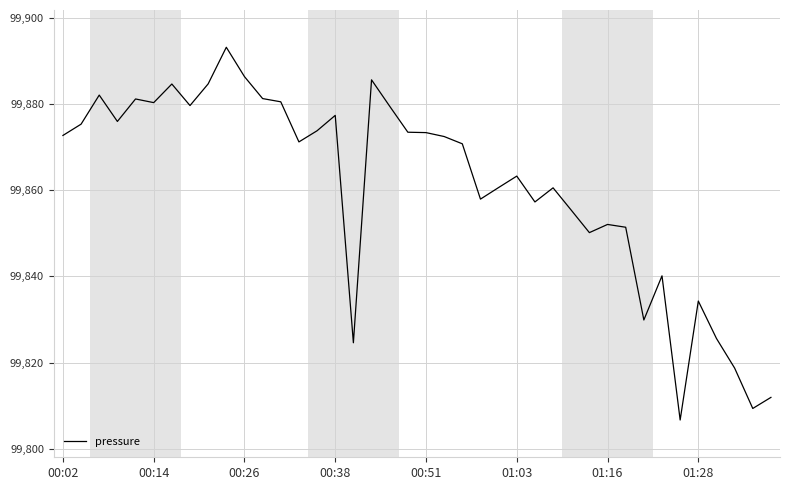

What is the greatest value displayed?

99893.2